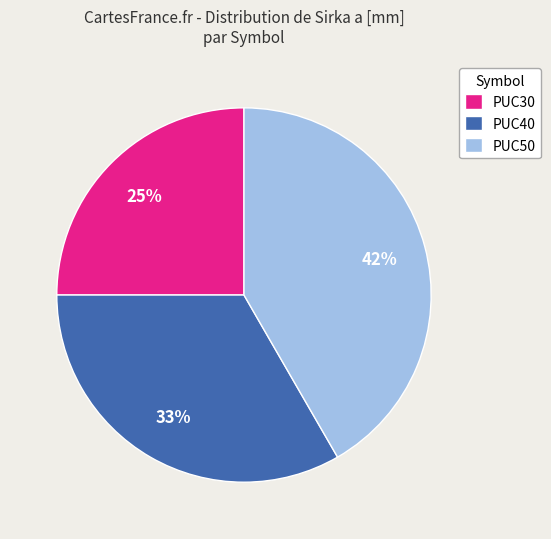

Between PUC40 and PUC30, which is larger?

PUC40